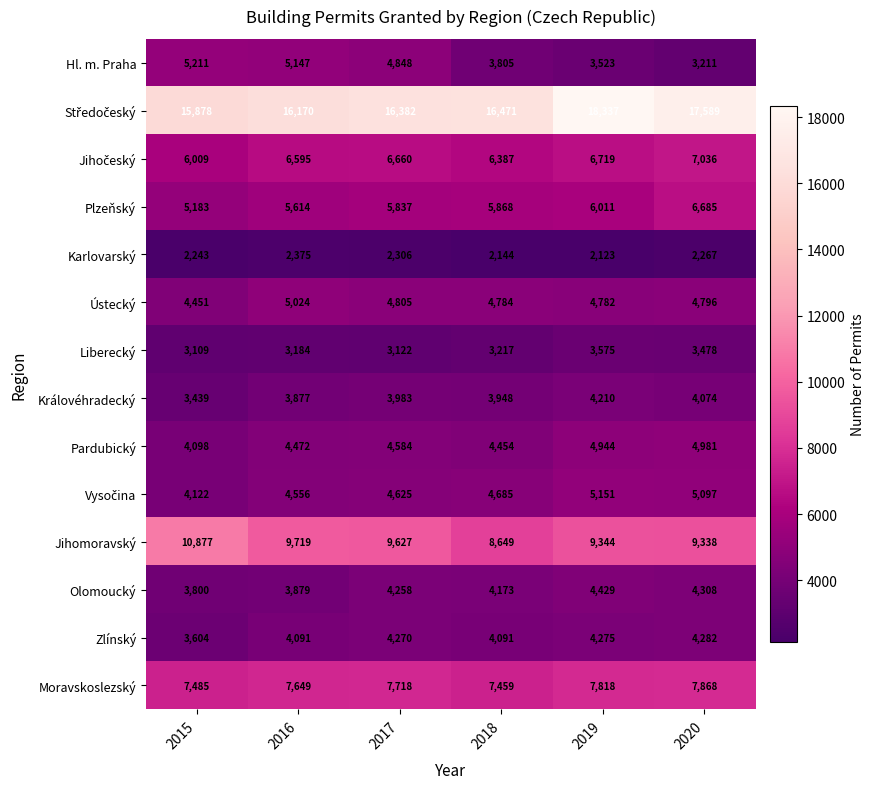

How many data points in Ústecký are less than 4796?

3